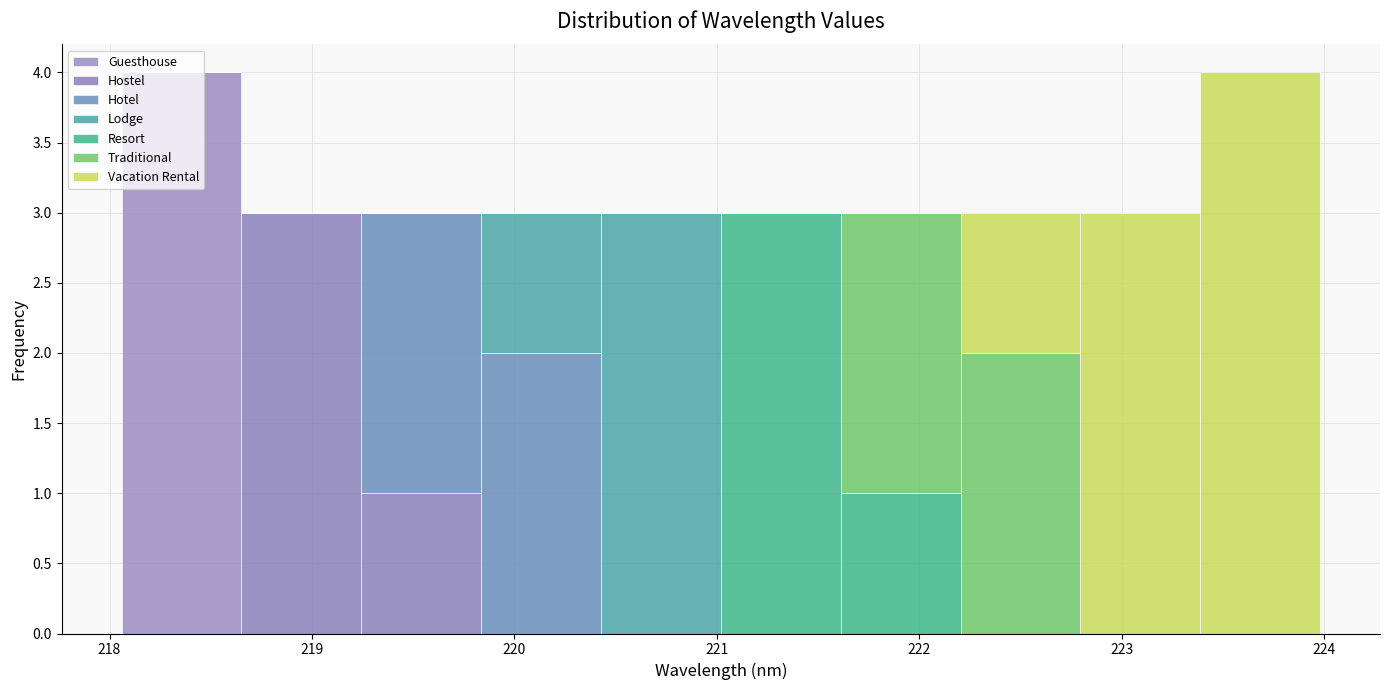

Reading left to right, list every stacked bar in this chart as the range it spans on the x-axis followed by its total height. Neither the bar edges nor the heights are printed on the chart, so give them approximately, as read against the axes.

218.1 to 218.7: 4
218.7 to 219.2: 3
219.2 to 219.8: 3
219.8 to 220.4: 3
220.4 to 221.0: 3
221.0 to 221.6: 3
221.6 to 222.2: 3
222.2 to 222.8: 3
222.8 to 223.4: 3
223.4 to 224.0: 4